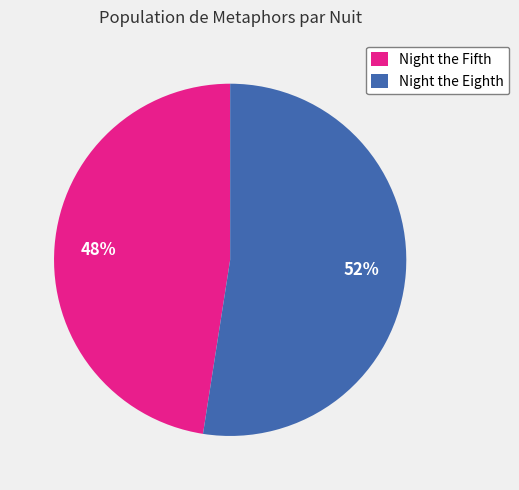

What is the ratio of the value at Night the Fifth to the value at Night the Eighth?

0.9